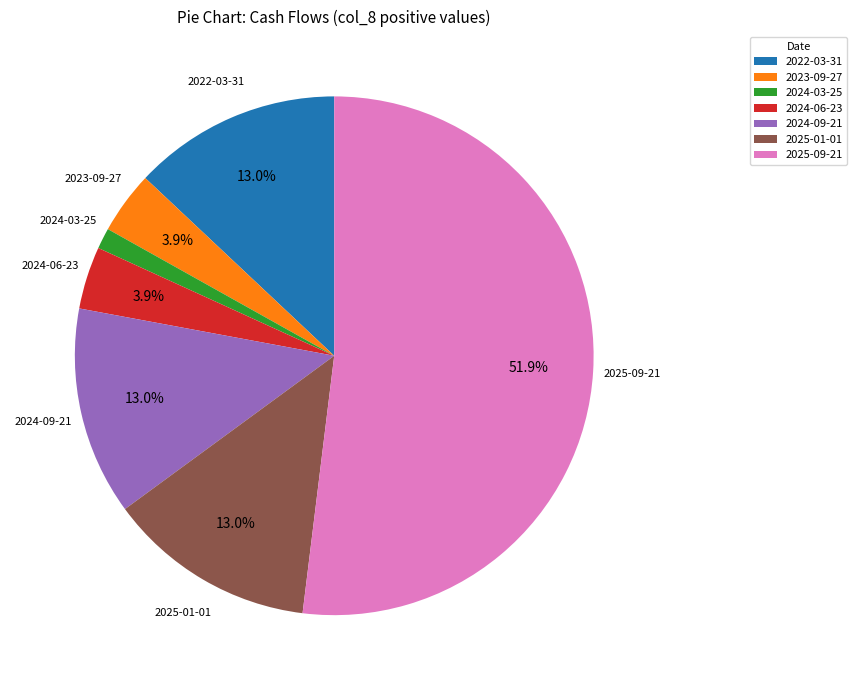

Which has a higher value, 2023-09-27 or 2022-03-31?

2022-03-31